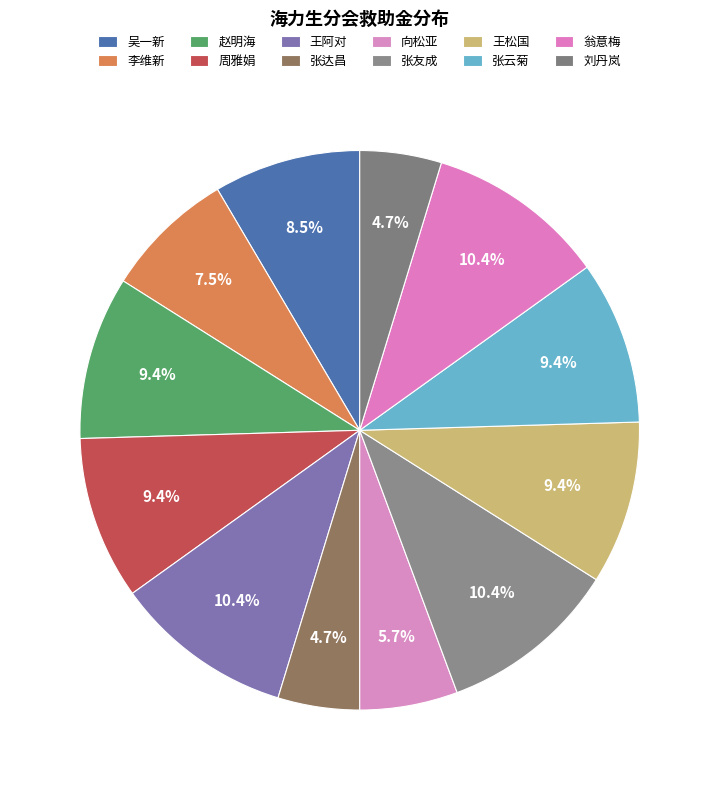

Does 张云菊 account for over 50% of the chart?

No